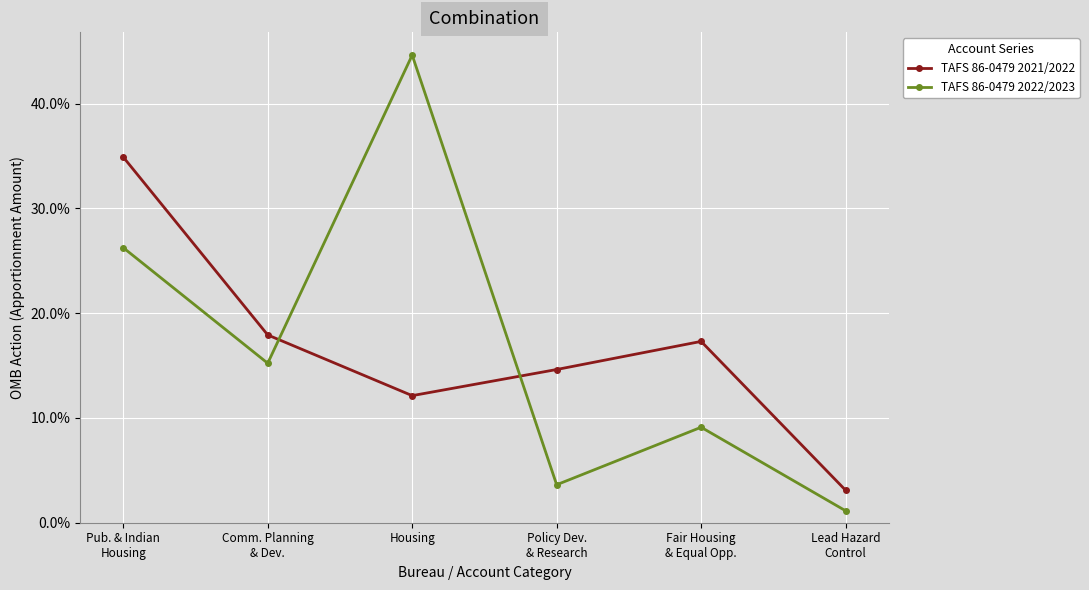

Reading left to right, list all the values displayed in this chart.

TAFS 86-0479 2021/2022: 34.9	17.9	12.1	14.6	17.3	3.1
TAFS 86-0479 2022/2023: 26.3	15.2	44.6	3.6	9.1	1.1